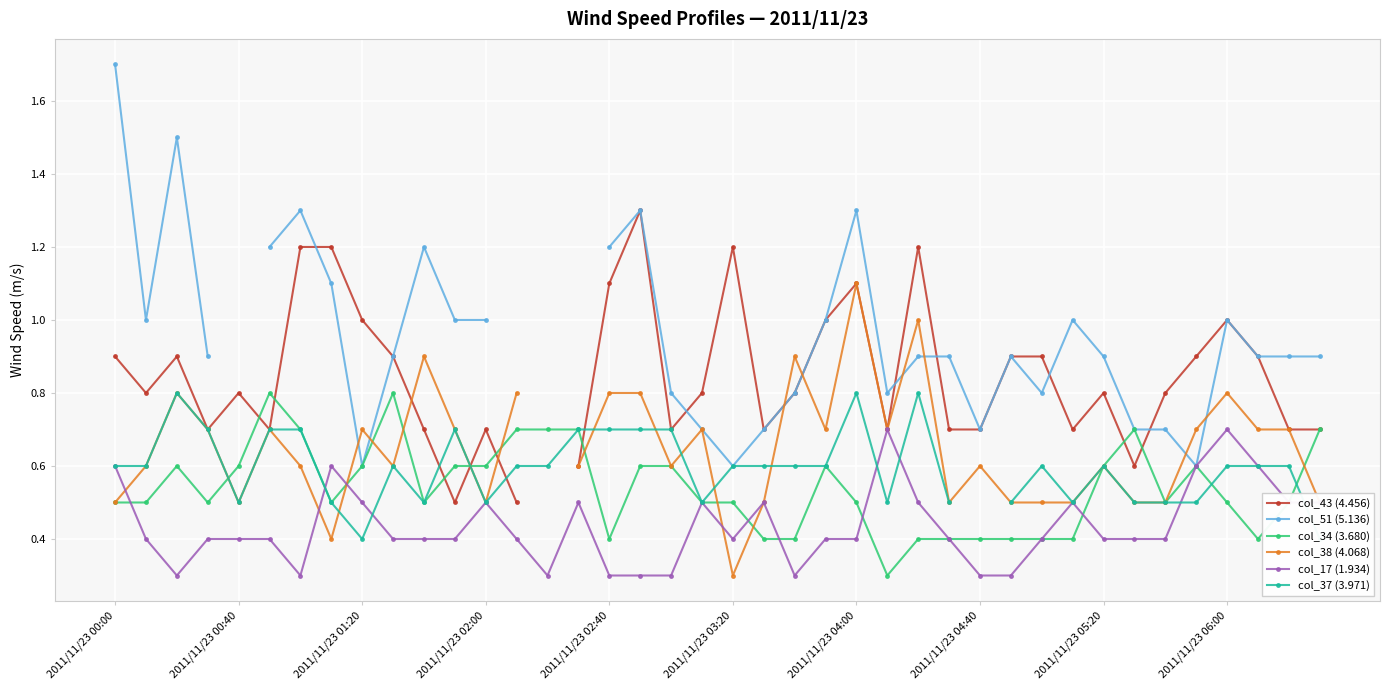

Is the value of col_17 (1.934) at 2011/11/23 00:40 greater than the value of col_34 (3.680) at 2011/11/23 06:00?

No